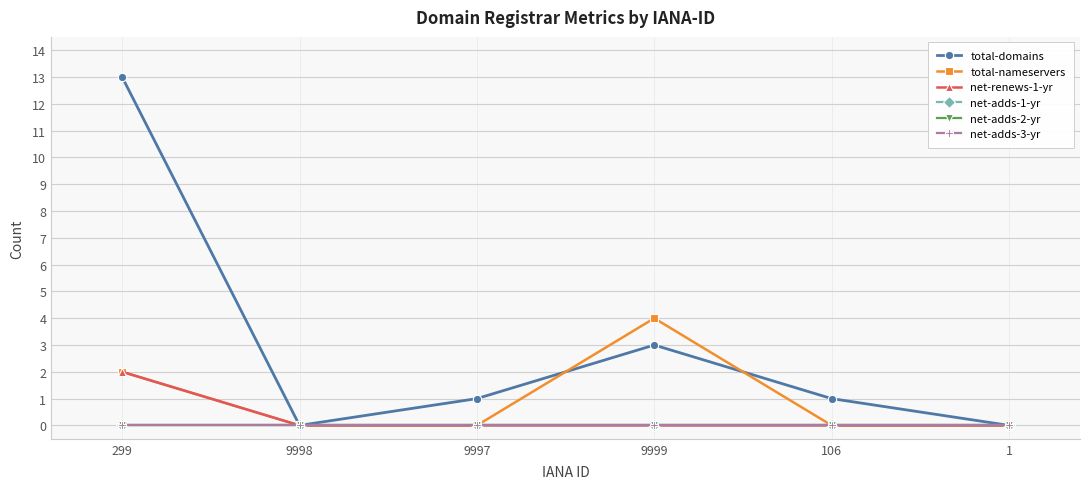

Rank the series at 1 from lowest to highest value.

total-domains, total-nameservers, net-renews-1-yr, net-adds-1-yr, net-adds-2-yr, net-adds-3-yr